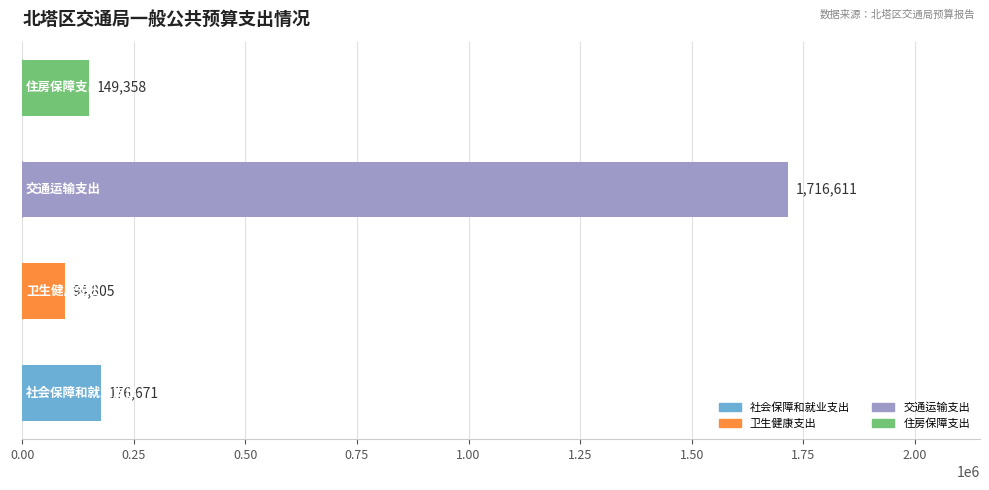

What is the greatest value displayed?

1716611